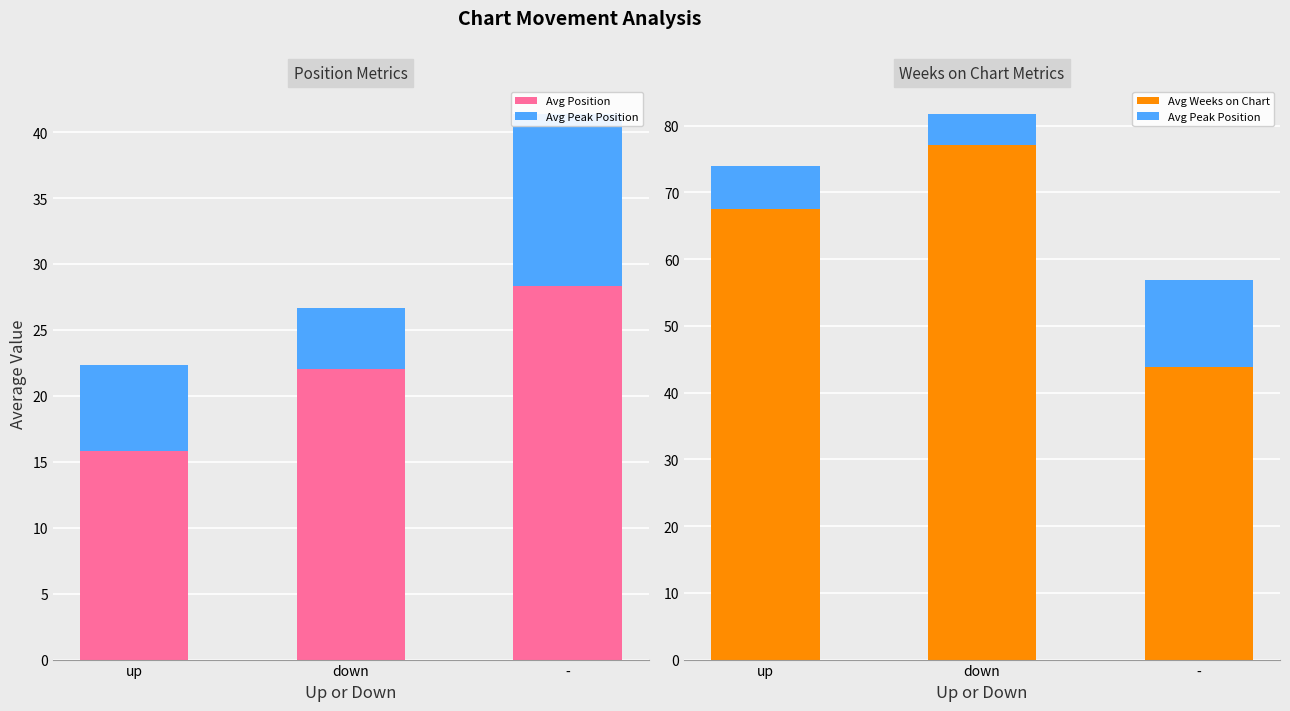

Is it true that Avg Position equals 15.8 at up?

True